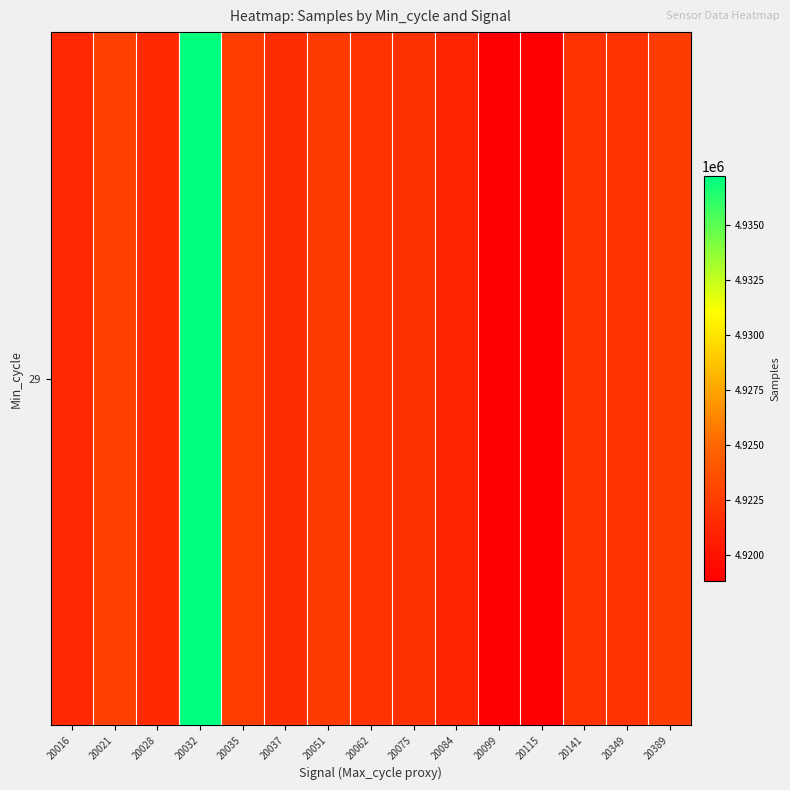

What is the minimum value shown in the chart?

4918811